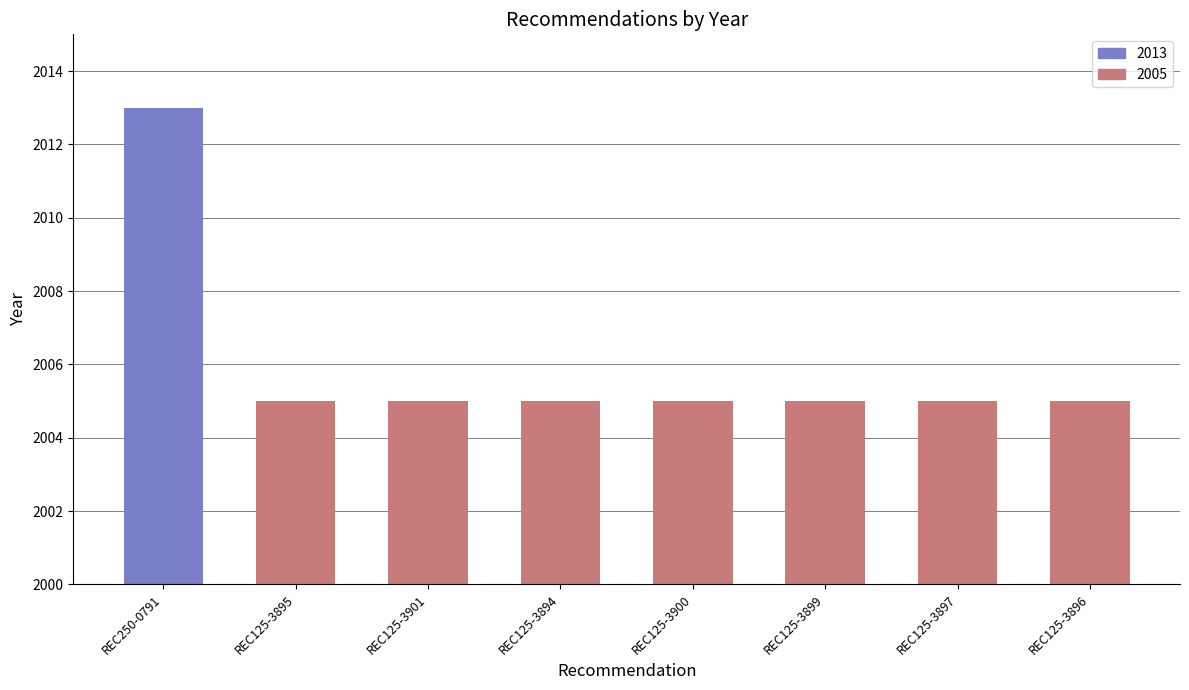

Reading right to left, transcribe all the data shown in this chart.

REC125-3896=2005	REC125-3897=2005	REC125-3899=2005	REC125-3900=2005	REC125-3894=2005	REC125-3901=2005	REC125-3895=2005	REC250-0791=2013